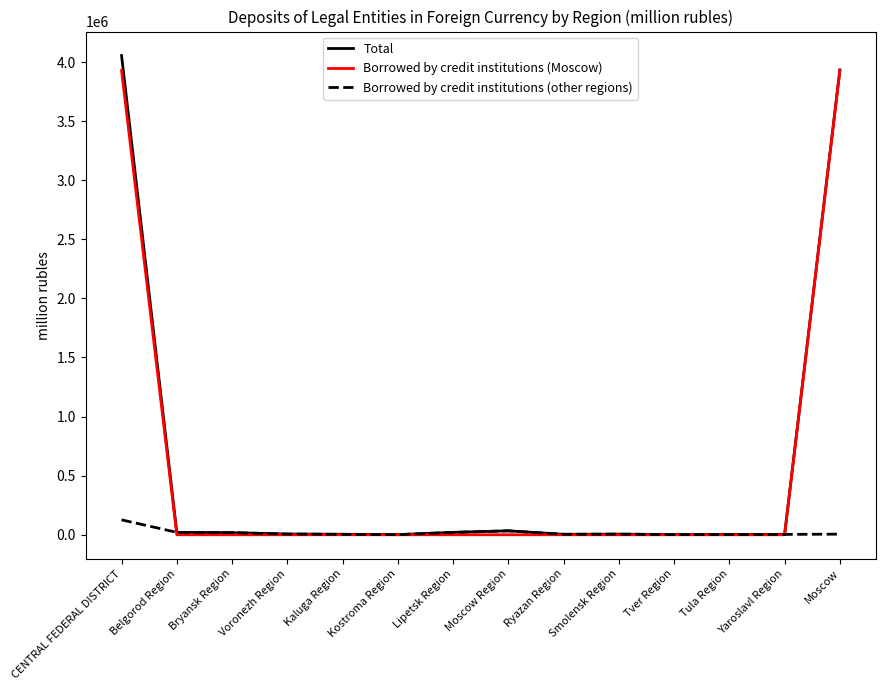

The Borrowed by credit institutions (Moscow) series shows 1813897 at Bryansk Region. True or false?

False